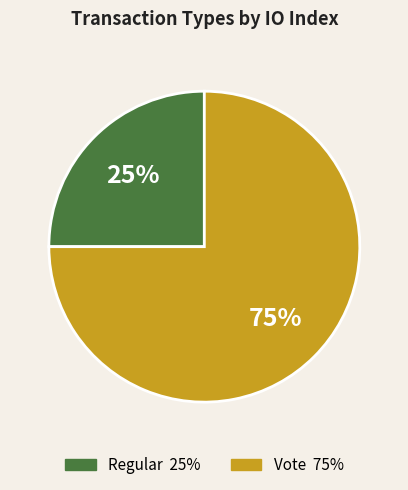

Which slice is the largest?

Vote